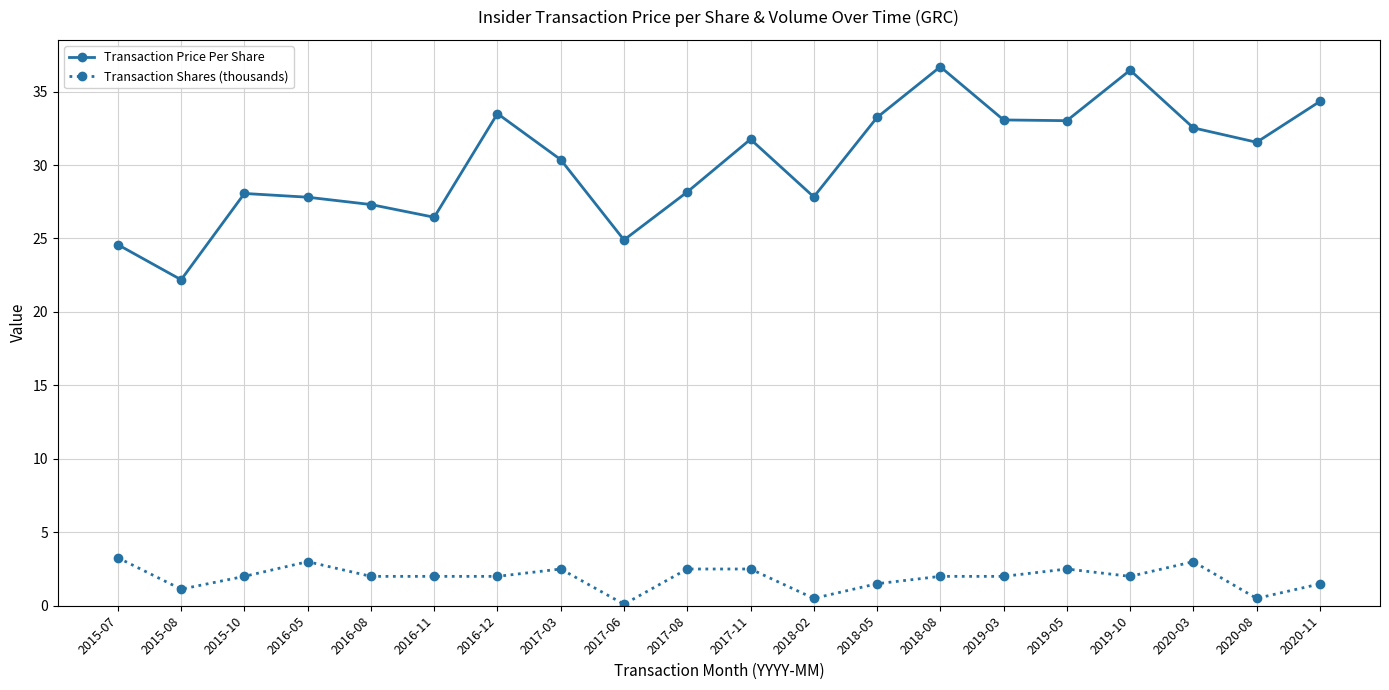

What is the total value across all series at 2017-11?

34.3